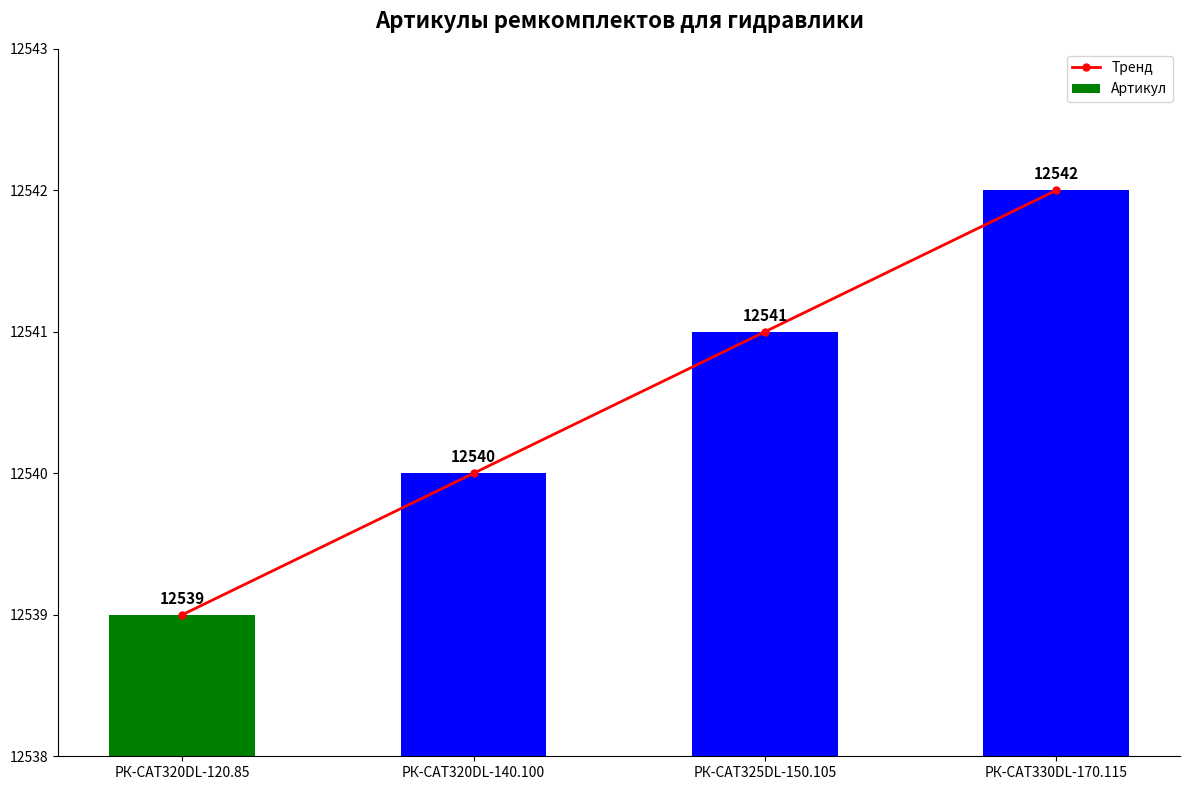

The value of Тренд at РК-CAT320DL-140.100 is 12540. True or false?

True